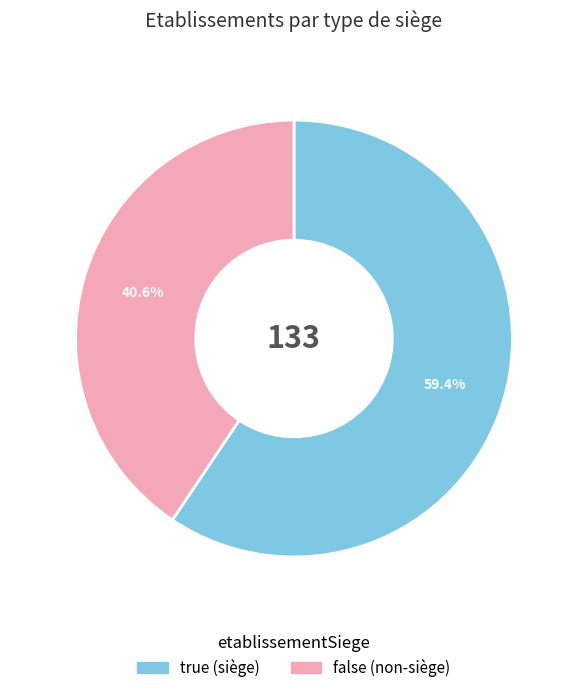

Rank the categories by value from lowest to highest.

false, true